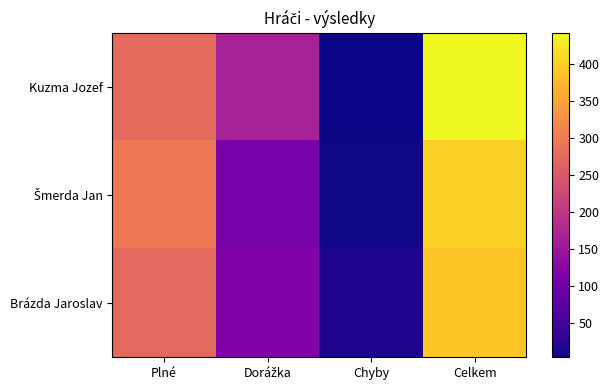

Which series has the largest total across all categories?

Kuzma Jozef